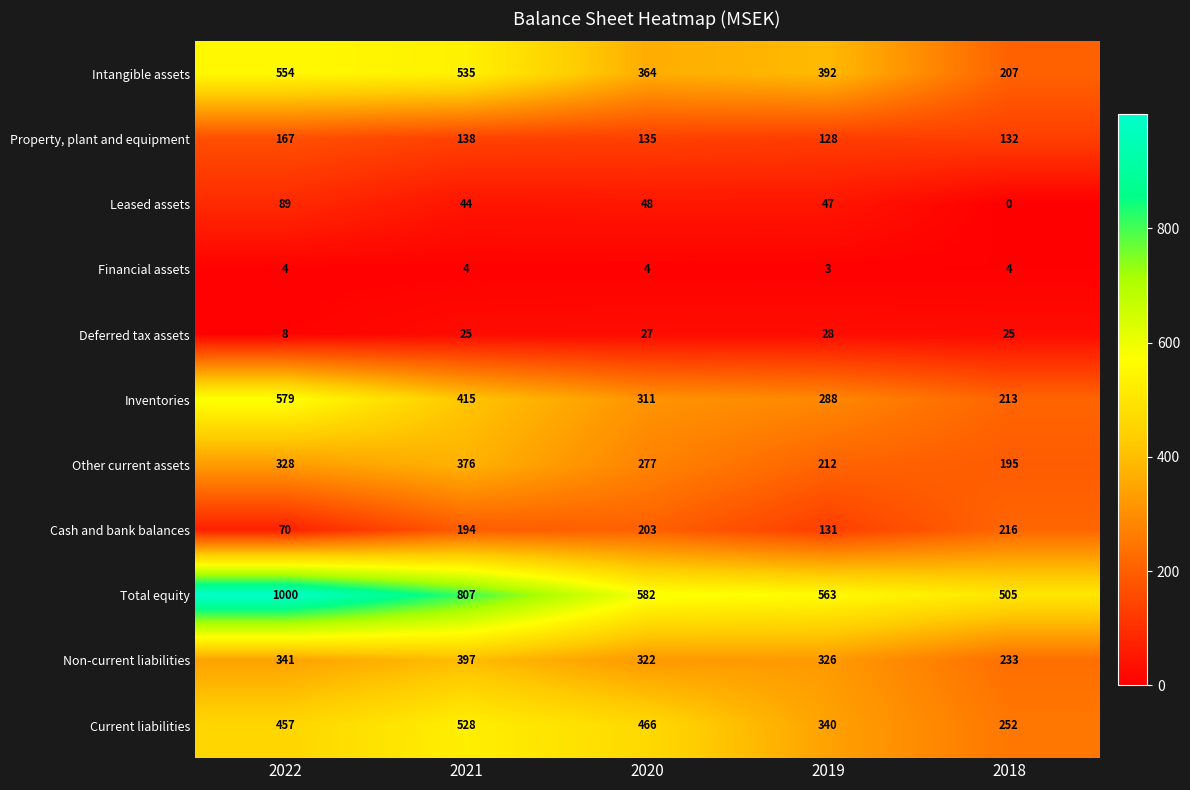

The Other current assets series shows 135 at 2018. True or false?

False